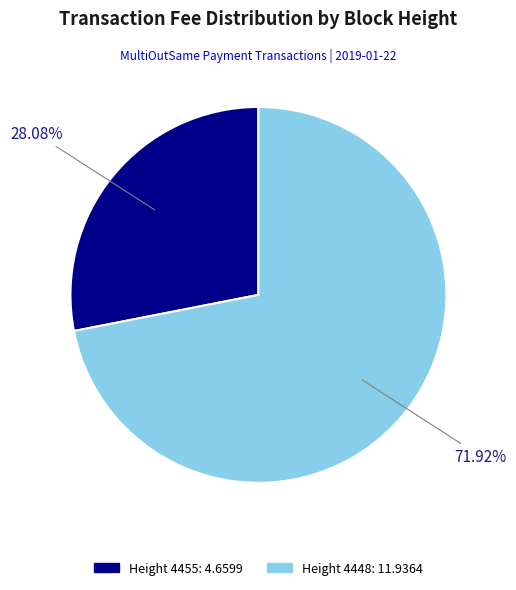

Does any single category account for the majority?

Yes